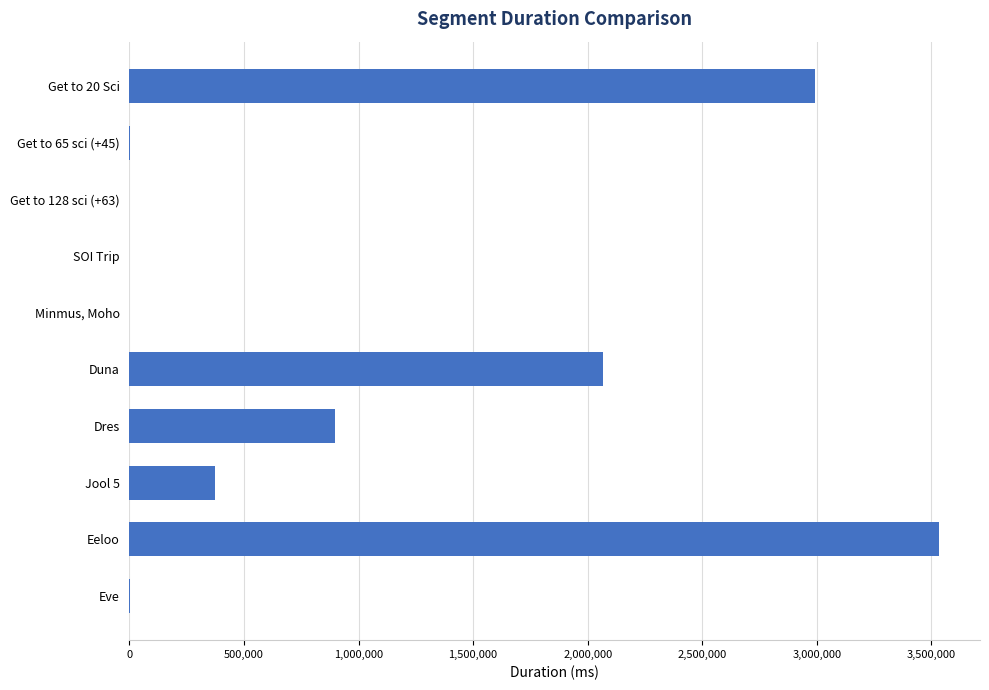

At which label is the value closest to 1767563?

Duna